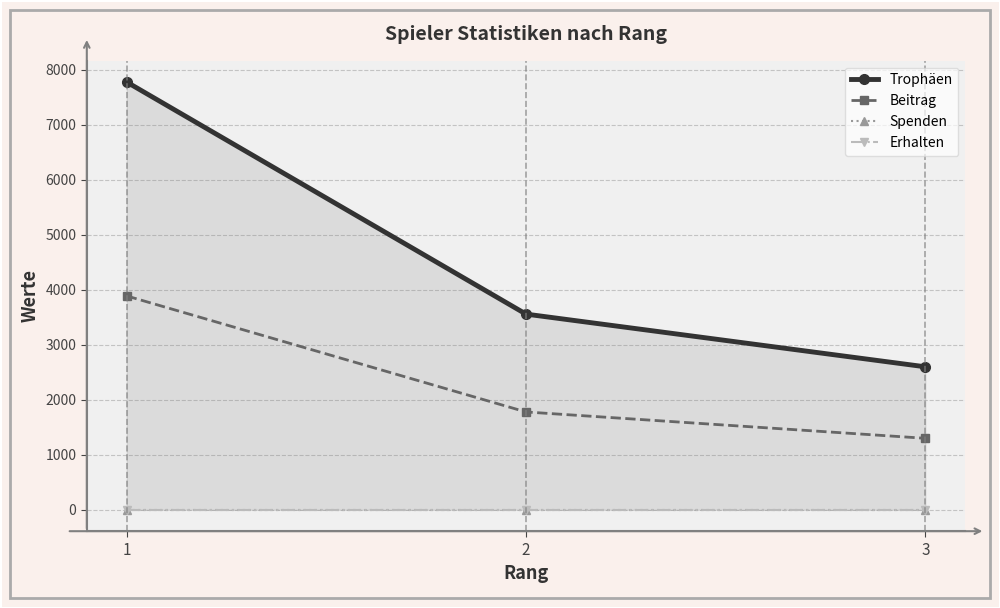

Rank the series at 1 from highest to lowest value.

Trophäen, Beitrag, Spenden, Erhalten